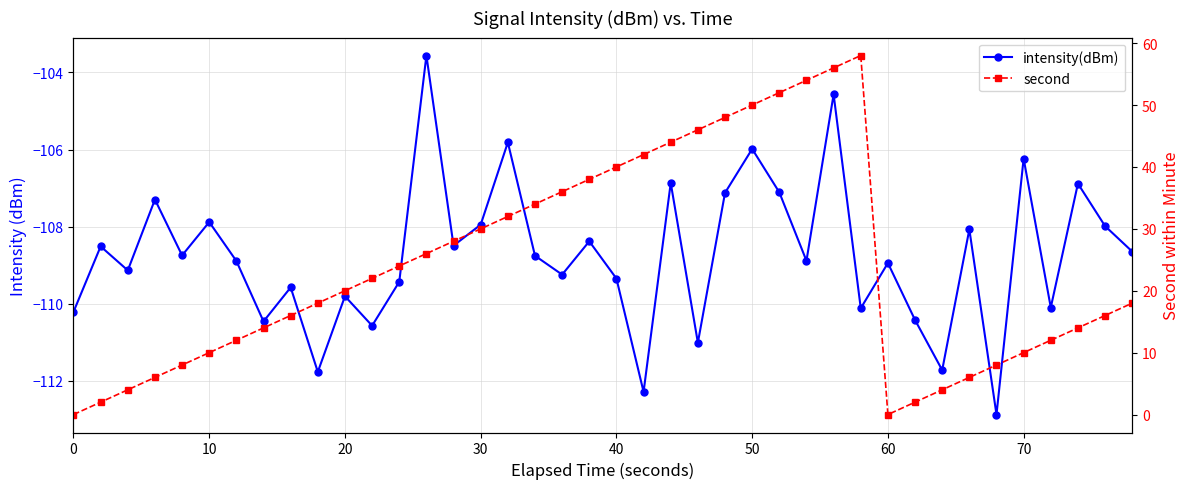

List the series in order of their peak value, lowest first.

intensity(dBm), second